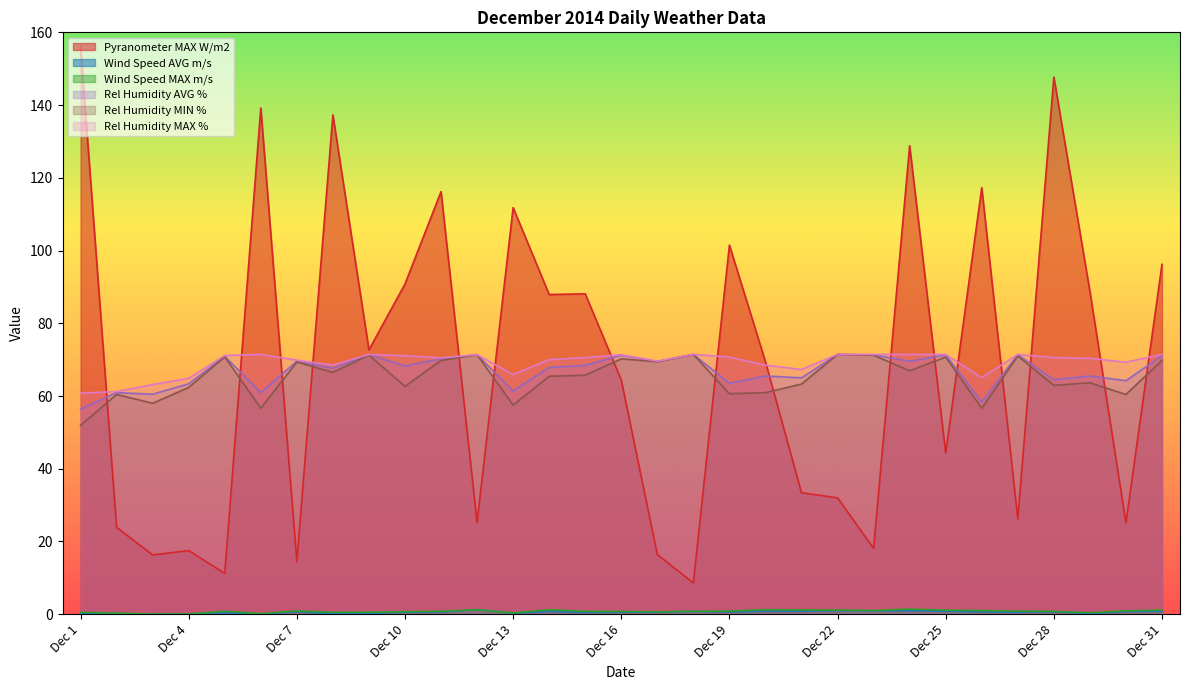

The Rel Humidity AVG % series shows 70.2 at Dec 11. True or false?

True